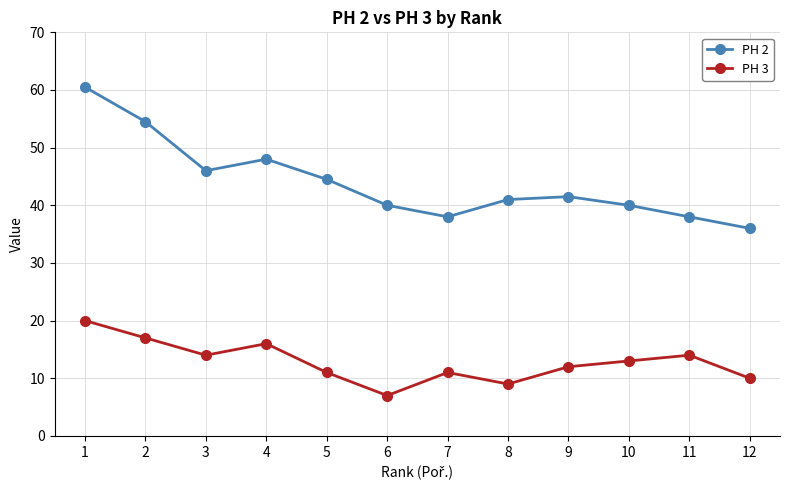

What is the difference between the maximum and minimum values in the PH 2 series?

24.5